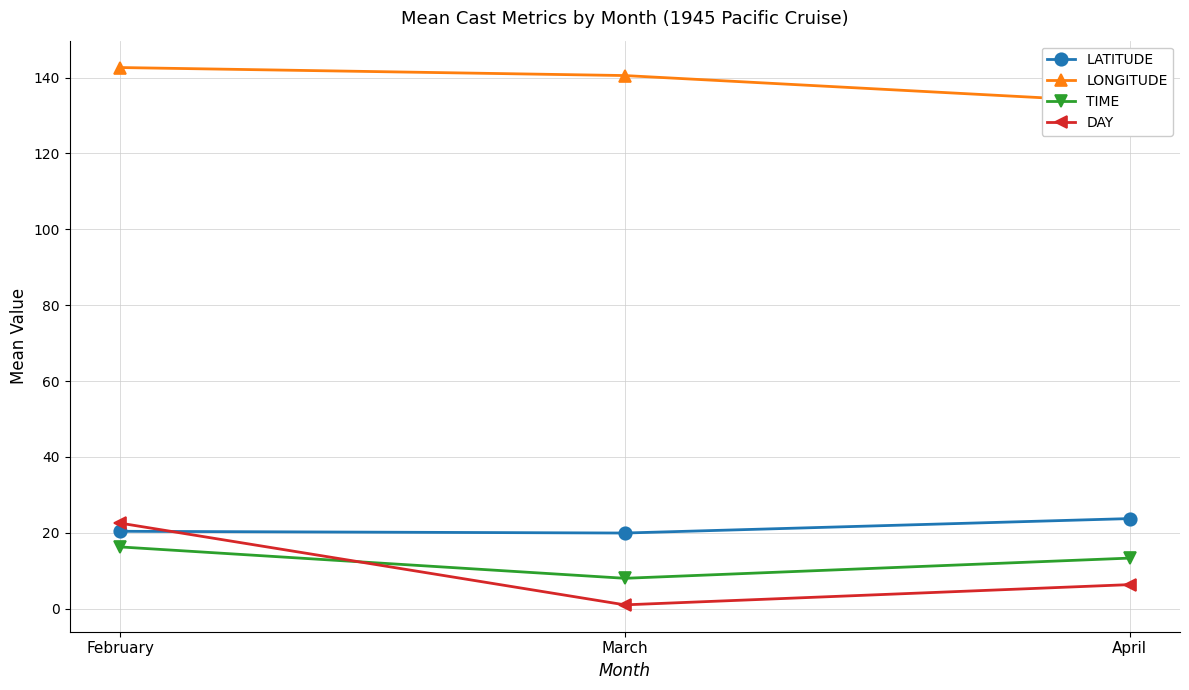

Between February and April, which series saw the biggest shift?

DAY